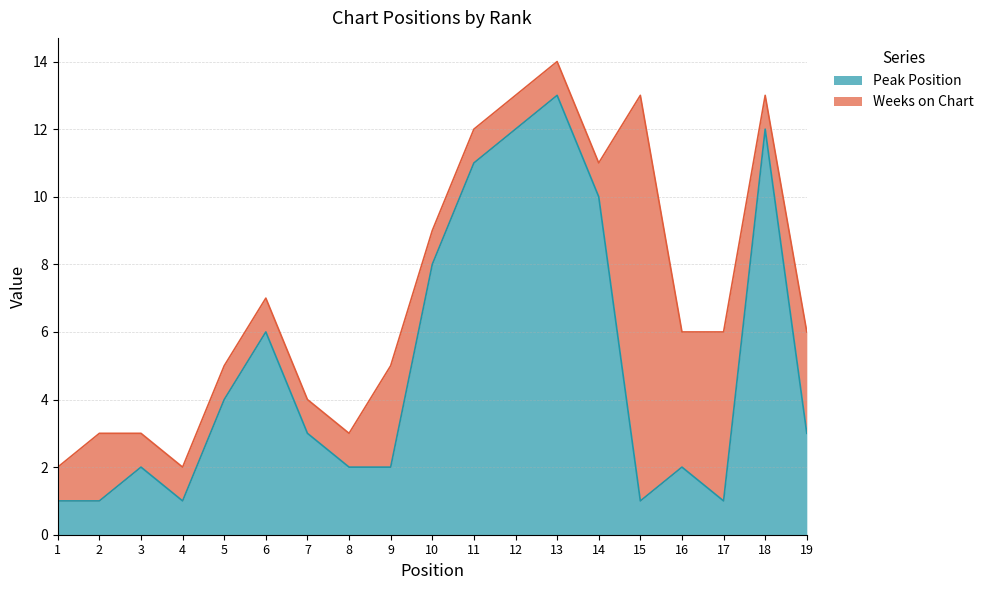

Does the chart have visible grid lines?

Yes